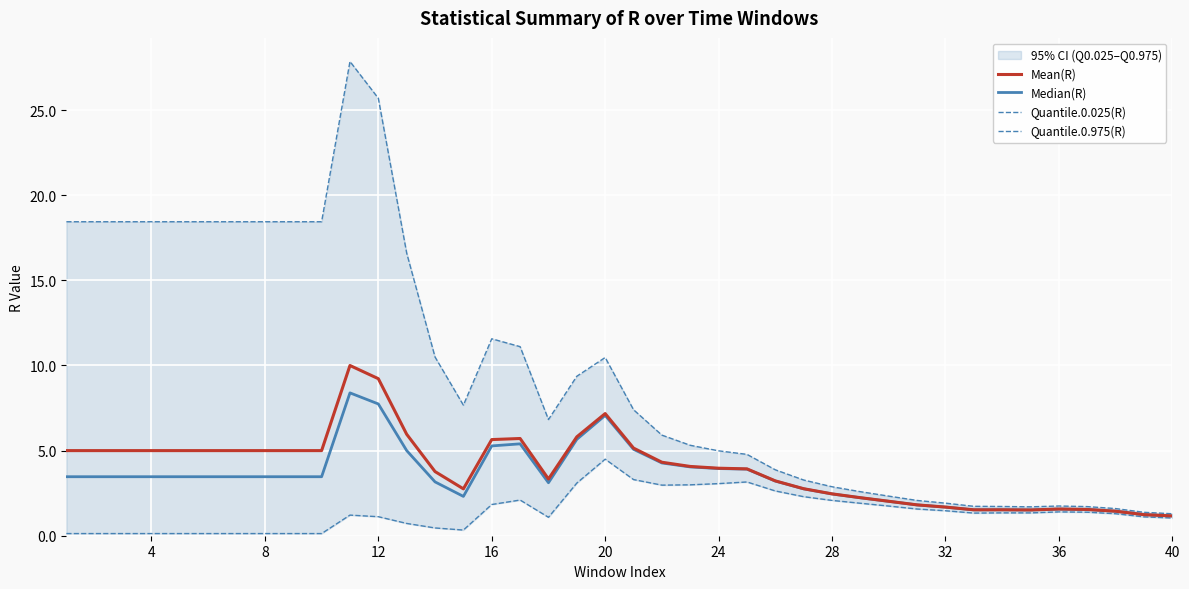

What is the minimum value shown in the chart?

0.1